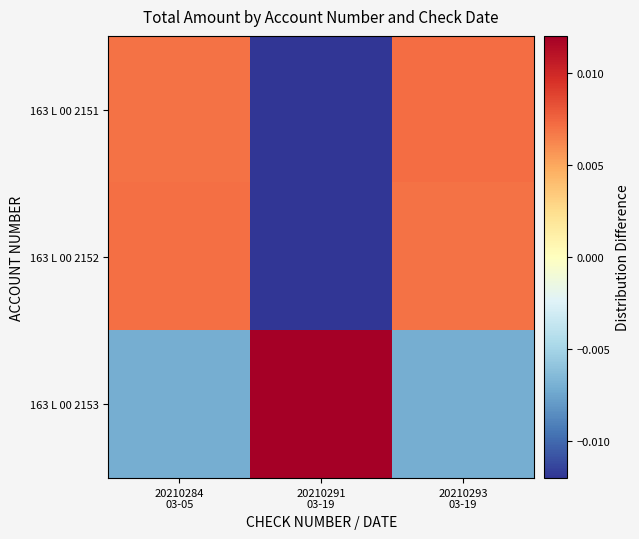

Which label corresponds to the largest value in the chart?

20210291
03-19